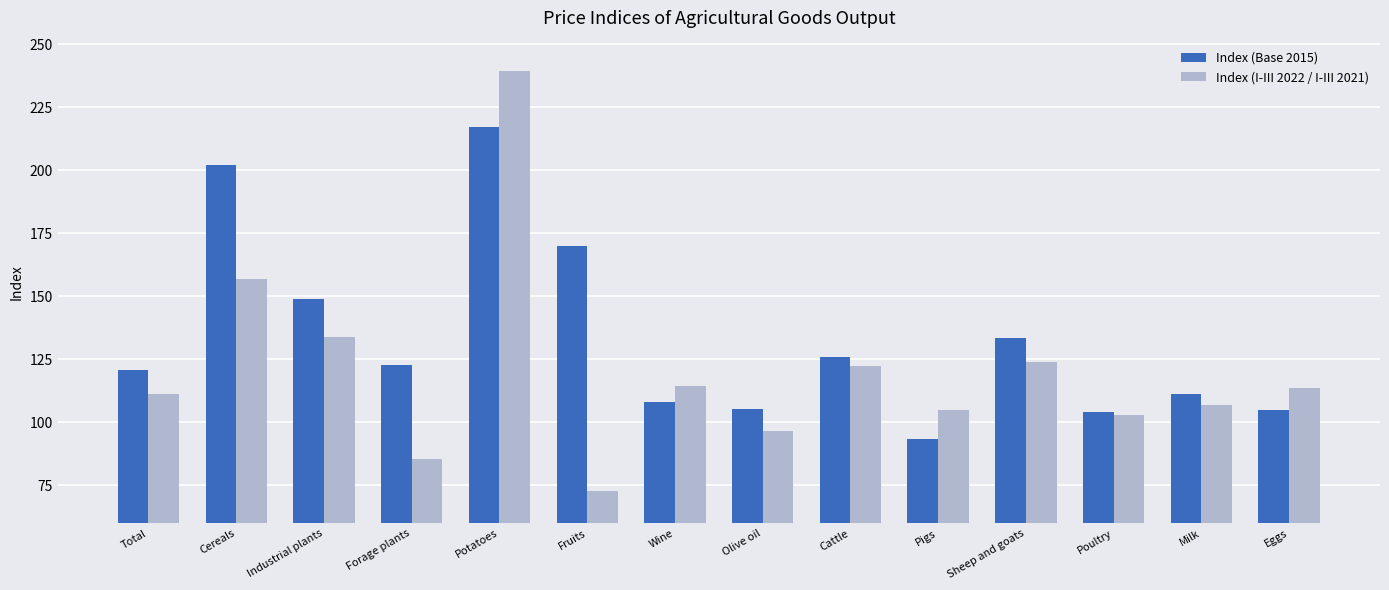

List the series in order of their overall mean, highest first.

Index (Base 2015), Index (I-III 2022 / I-III 2021)